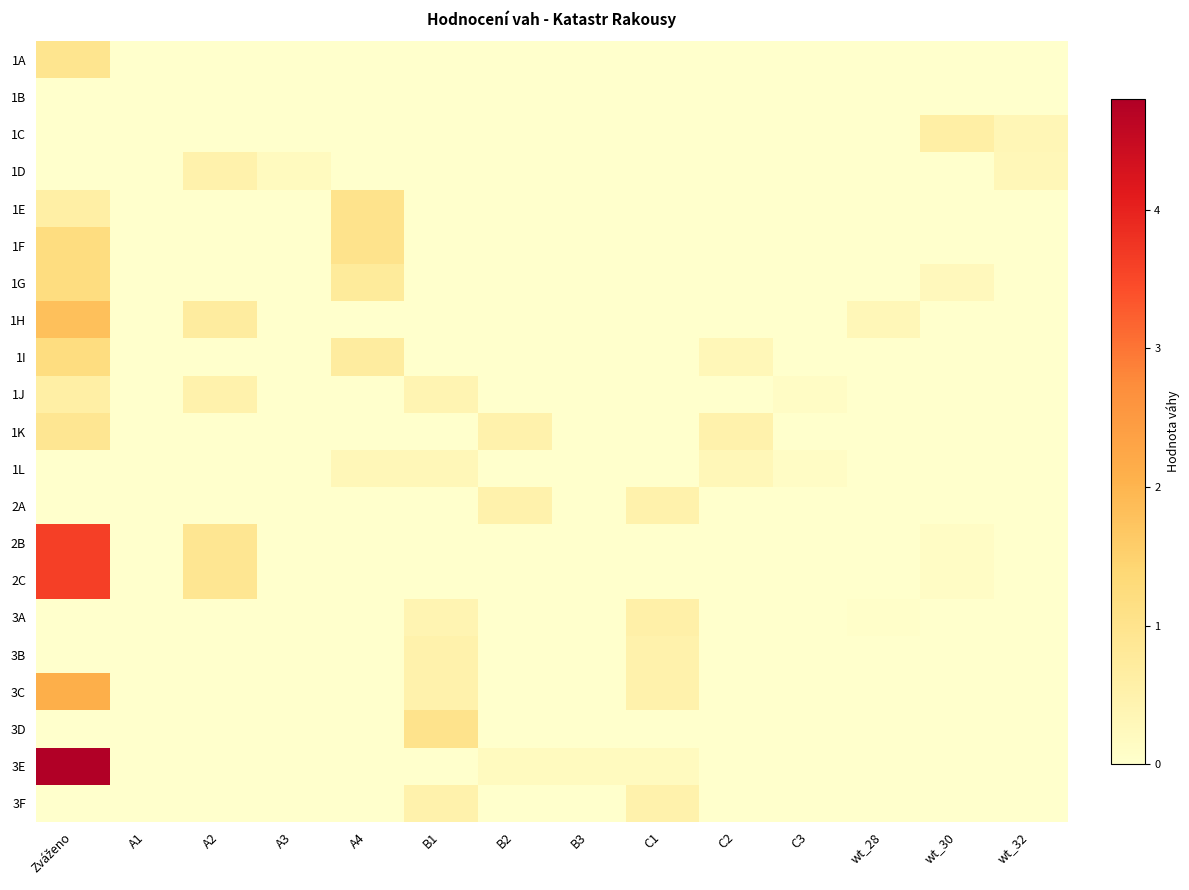

Reading left to right, extract all data points from this chart.

1A: Zváženo=1.0	A1=0.0	A2=0.0	A3=0.0	A4=0.0	B1=0.0	B2=0.0	B3=0.0	C1=0.0	C2=0.0	C3=0.0	wt_28=0.0	wt_30=0.0	wt_32=0.0
1B: Zváženo=0.0	A1=0.0	A2=0.0	A3=0.0	A4=0.0	B1=0.0	B2=0.0	B3=0.0	C1=0.0	C2=0.0	C3=0.0	wt_28=0.0	wt_30=0.0	wt_32=0.0
1C: Zváženo=0.0	A1=0.0	A2=0.0	A3=0.0	A4=0.0	B1=0.0	B2=0.0	B3=0.0	C1=0.0	C2=0.0	C3=0.0	wt_28=0.0	wt_30=0.6	wt_32=0.3
1D: Zváženo=0.0	A1=0.0	A2=0.5	A3=0.2	A4=0.0	B1=0.0	B2=0.0	B3=0.0	C1=0.0	C2=0.0	C3=0.0	wt_28=0.0	wt_30=0.0	wt_32=0.3
1E: Zváženo=0.6	A1=0.0	A2=0.0	A3=0.0	A4=1.0	B1=0.0	B2=0.0	B3=0.0	C1=0.0	C2=0.0	C3=0.0	wt_28=0.0	wt_30=0.0	wt_32=0.0
1F: Zváženo=1.2	A1=0.0	A2=0.0	A3=0.0	A4=1.0	B1=0.0	B2=0.0	B3=0.0	C1=0.0	C2=0.0	C3=0.0	wt_28=0.0	wt_30=0.0	wt_32=0.0
1G: Zváženo=1.2	A1=0.0	A2=0.0	A3=0.0	A4=0.8	B1=0.0	B2=0.0	B3=0.0	C1=0.0	C2=0.0	C3=0.0	wt_28=0.0	wt_30=0.2	wt_32=0.0
1H: Zváženo=1.8	A1=0.0	A2=0.7	A3=0.0	A4=0.0	B1=0.0	B2=0.0	B3=0.0	C1=0.0	C2=0.0	C3=0.0	wt_28=0.3	wt_30=0.0	wt_32=0.0
1I: Zváženo=1.2	A1=0.0	A2=0.0	A3=0.0	A4=0.7	B1=0.0	B2=0.0	B3=0.0	C1=0.0	C2=0.3	C3=0.0	wt_28=0.0	wt_30=0.0	wt_32=0.0
1J: Zváženo=0.6	A1=0.0	A2=0.5	A3=0.0	A4=0.0	B1=0.4	B2=0.0	B3=0.0	C1=0.0	C2=0.0	C3=0.1	wt_28=0.0	wt_30=0.0	wt_32=0.0
1K: Zváženo=0.9	A1=0.0	A2=0.0	A3=0.0	A4=0.0	B1=0.0	B2=0.5	B3=0.0	C1=0.0	C2=0.5	C3=0.0	wt_28=0.0	wt_30=0.0	wt_32=0.0
1L: Zváženo=0.0	A1=0.0	A2=0.0	A3=0.0	A4=0.3	B1=0.3	B2=0.0	B3=0.0	C1=0.0	C2=0.3	C3=0.1	wt_28=0.0	wt_30=0.0	wt_32=0.0
2A: Zváženo=0.0	A1=0.0	A2=0.0	A3=0.0	A4=0.0	B1=0.0	B2=0.5	B3=0.0	C1=0.5	C2=0.0	C3=0.0	wt_28=0.0	wt_30=0.0	wt_32=0.0
2B: Zváženo=3.6	A1=0.0	A2=0.9	A3=0.0	A4=0.0	B1=0.0	B2=0.0	B3=0.0	C1=0.0	C2=0.0	C3=0.0	wt_28=0.0	wt_30=0.1	wt_32=0.0
2C: Zváženo=3.6	A1=0.0	A2=0.9	A3=0.0	A4=0.0	B1=0.0	B2=0.0	B3=0.0	C1=0.0	C2=0.0	C3=0.0	wt_28=0.0	wt_30=0.1	wt_32=0.0
3A: Zváženo=0.0	A1=0.0	A2=0.0	A3=0.0	A4=0.0	B1=0.4	B2=0.0	B3=0.0	C1=0.6	C2=0.0	C3=0.0	wt_28=0.1	wt_30=0.0	wt_32=0.0
3B: Zváženo=0.0	A1=0.0	A2=0.0	A3=0.0	A4=0.0	B1=0.5	B2=0.0	B3=0.0	C1=0.5	C2=0.0	C3=0.0	wt_28=0.0	wt_30=0.0	wt_32=0.0
3C: Zváženo=2.1	A1=0.0	A2=0.0	A3=0.0	A4=0.0	B1=0.5	B2=0.0	B3=0.0	C1=0.5	C2=0.0	C3=0.0	wt_28=0.0	wt_30=0.0	wt_32=0.0
3D: Zváženo=0.0	A1=0.0	A2=0.0	A3=0.0	A4=0.0	B1=1.0	B2=0.0	B3=0.0	C1=0.0	C2=0.0	C3=0.0	wt_28=0.0	wt_30=0.0	wt_32=0.0
3E: Zváženo=4.8	A1=0.0	A2=0.0	A3=0.0	A4=0.0	B1=0.0	B2=0.2	B3=0.2	C1=0.2	C2=0.0	C3=0.0	wt_28=0.0	wt_30=0.0	wt_32=0.0
3F: Zváženo=0.0	A1=0.0	A2=0.0	A3=0.0	A4=0.0	B1=0.5	B2=0.0	B3=0.0	C1=0.5	C2=0.0	C3=0.0	wt_28=0.0	wt_30=0.0	wt_32=0.0